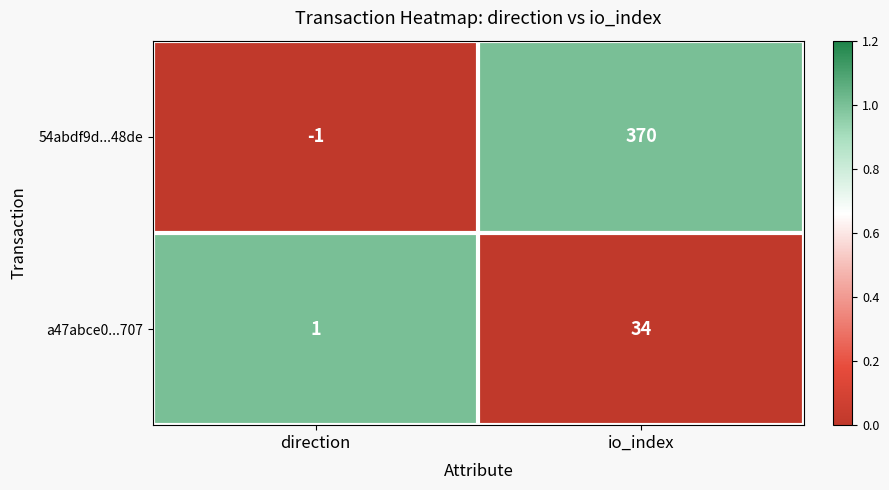

Count the number of data series in this chart.

2